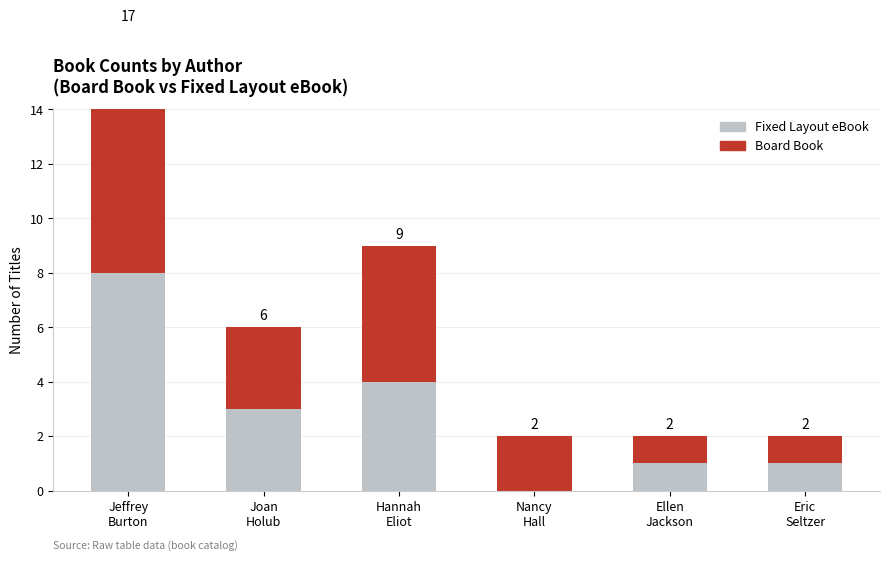

What is the label of the 6th bar from the right?

Jeffrey
Burton